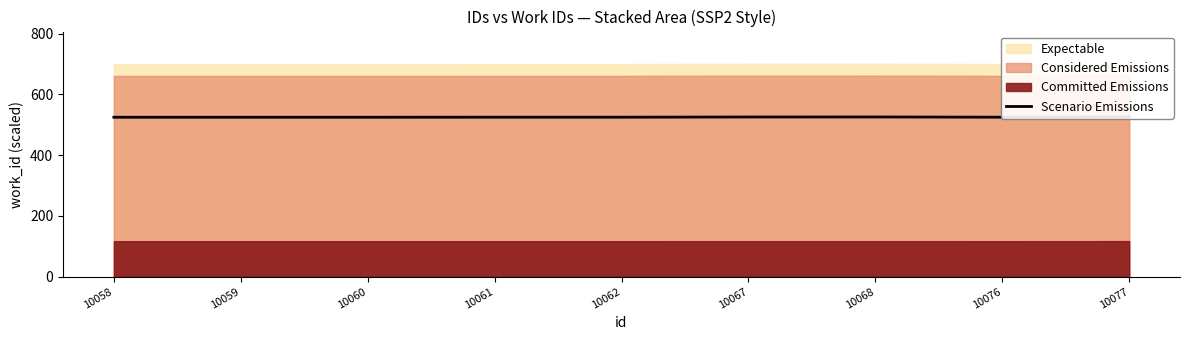

At which label is the value closest to 525?

10067